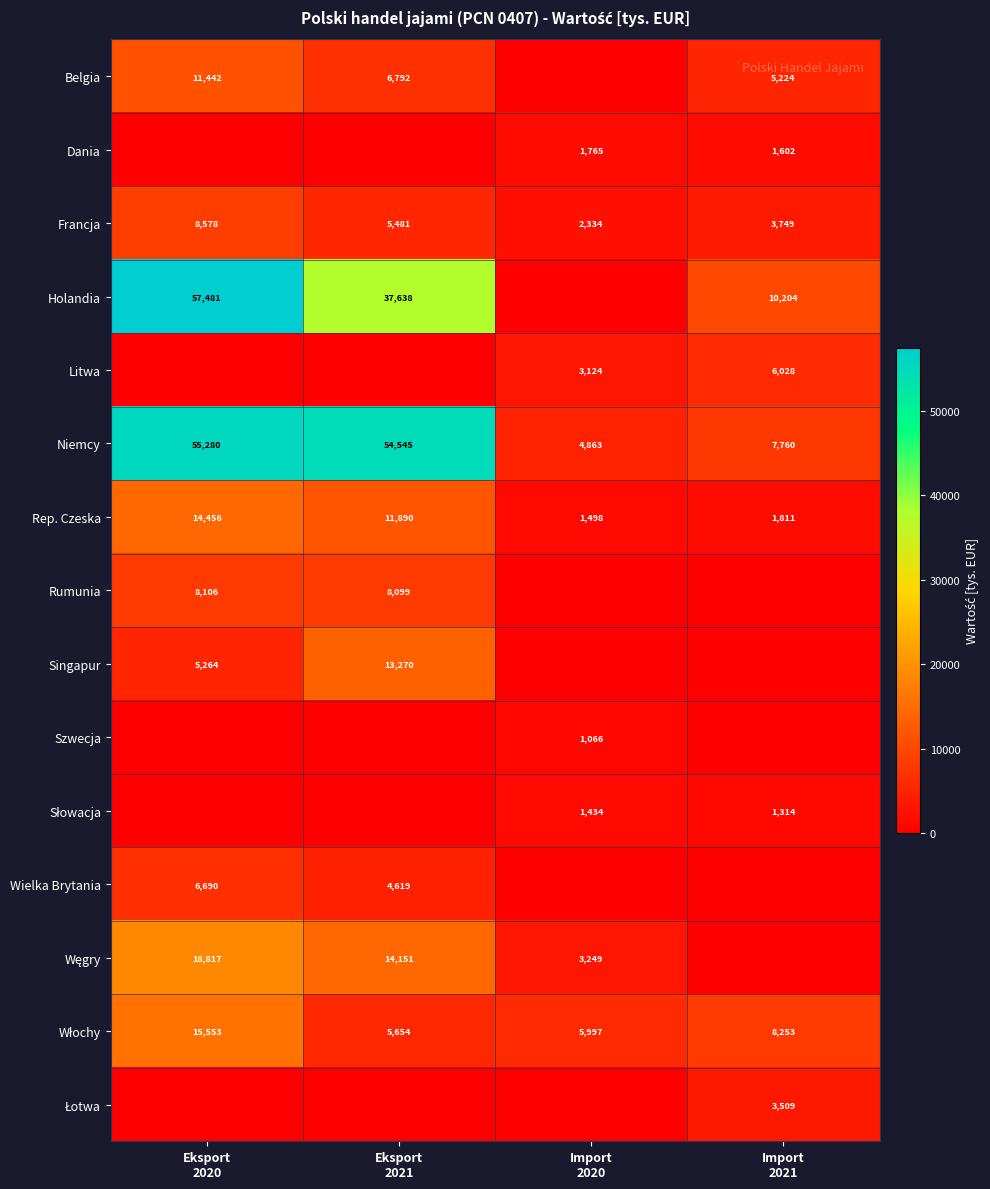

How many Francja values are between 3749 and 8578?

3